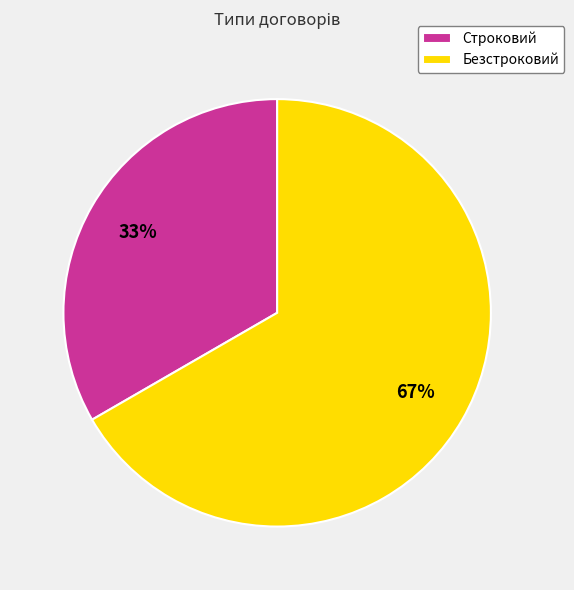

What is the majority slice?

Безстроковий